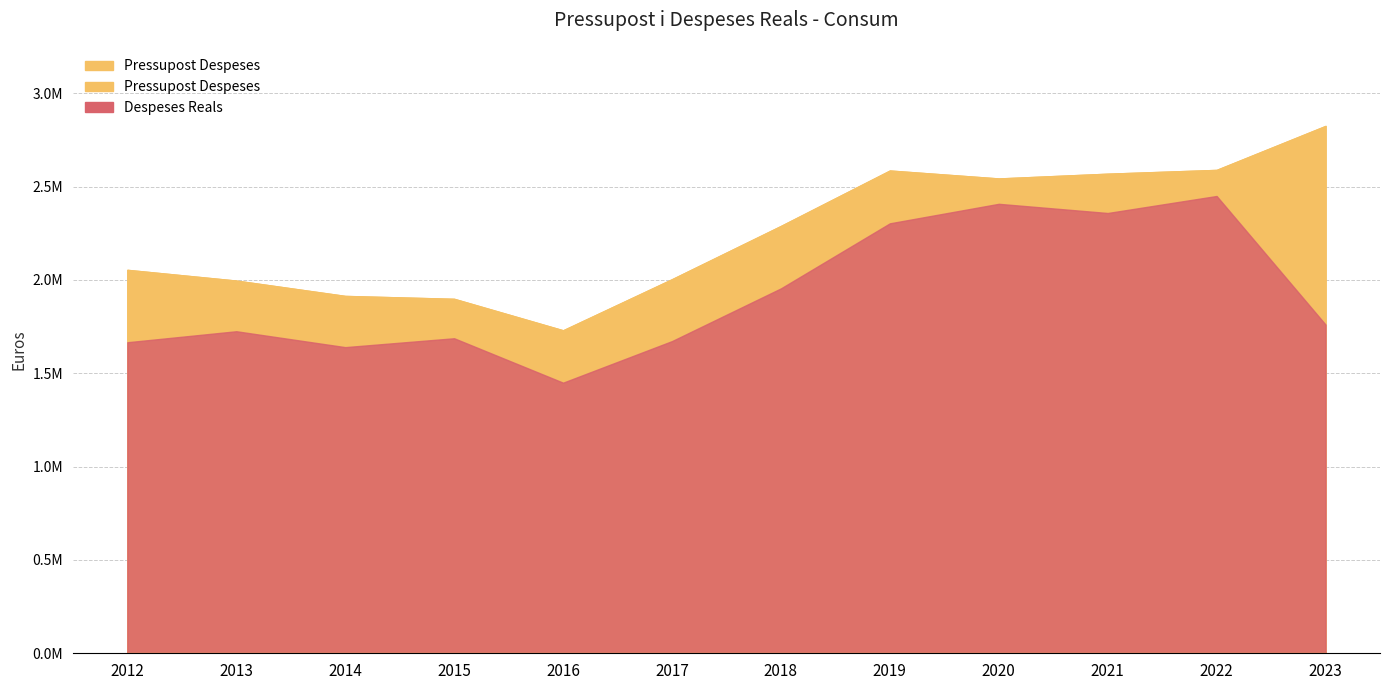

True or false: Despeses Reals has a value of 843864.0 at 2015.

False